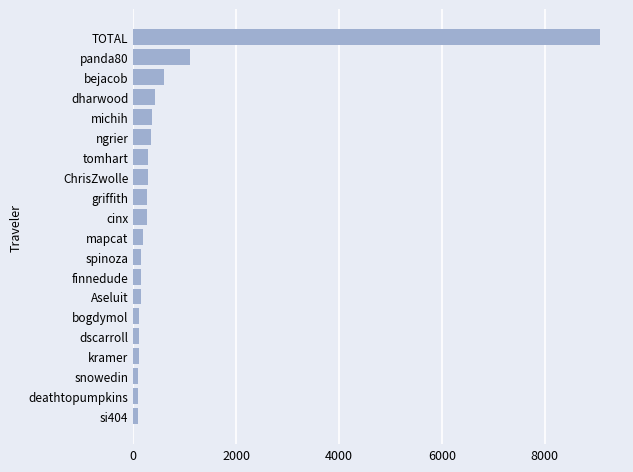

At which label is the value closest to 4580?

panda80